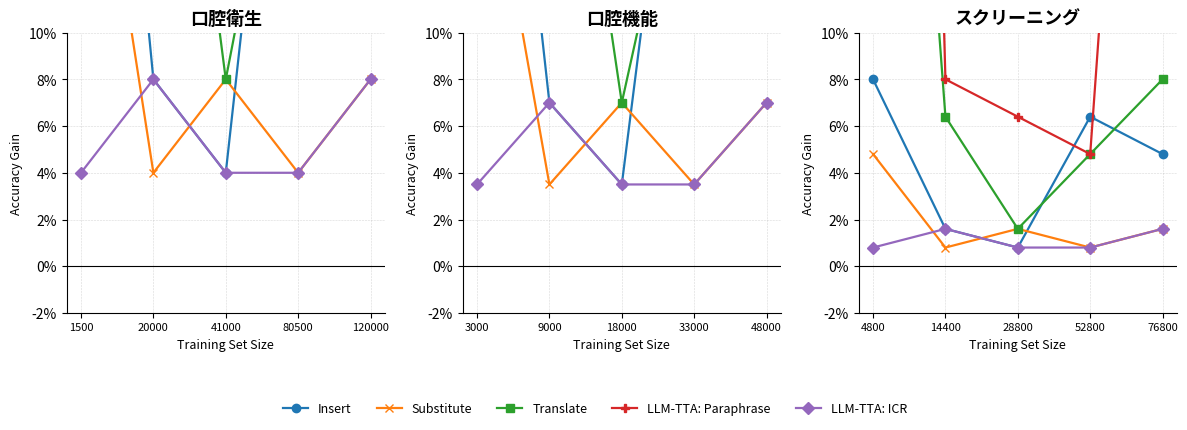

At how many categories does at least one series exceed 1?

1